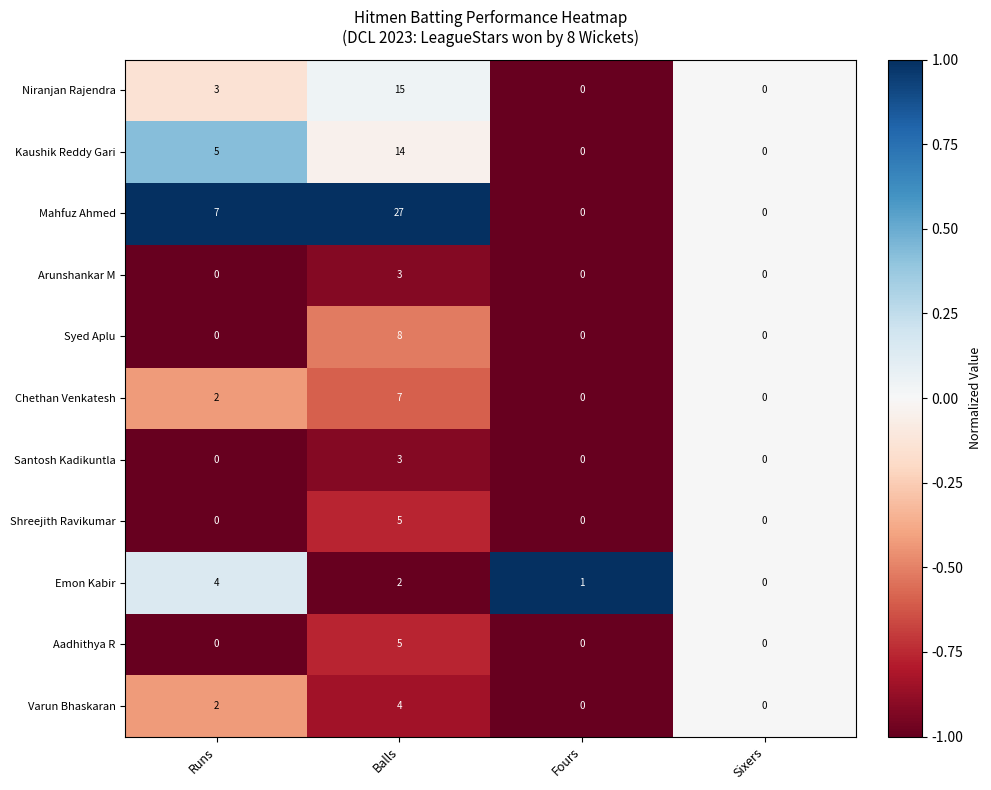

What is the total value across all series at Balls?

93